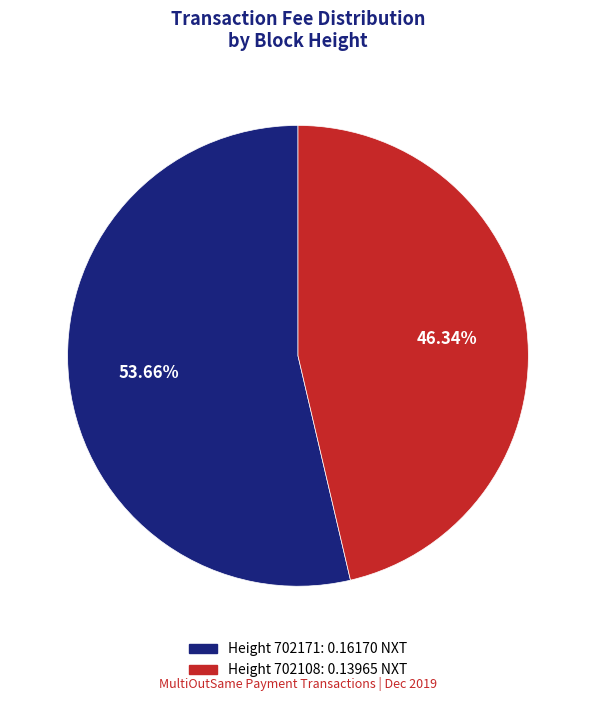

How many slices are in this pie chart?

2